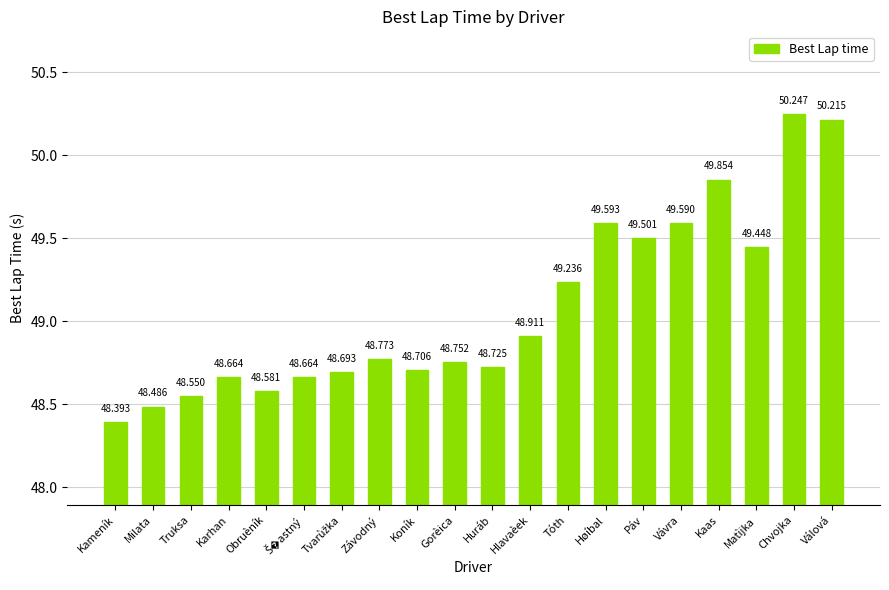

What is the label of the 8th bar from the left?

Závodný